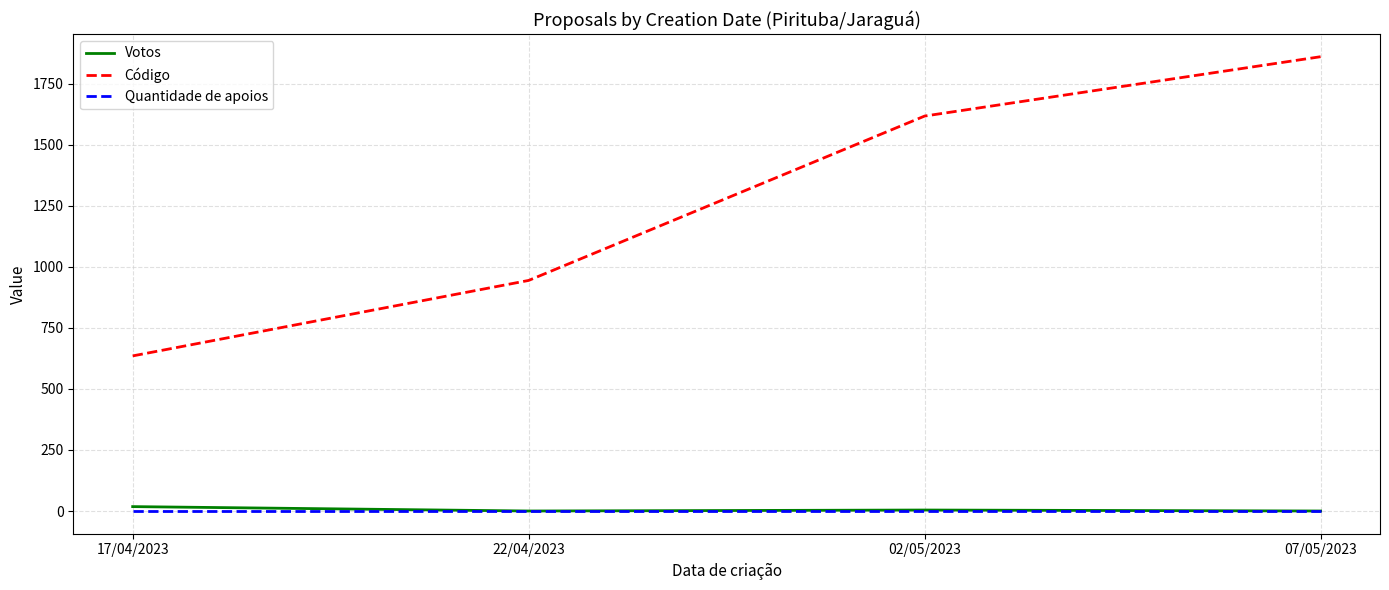

What is the approximate value of Código at 02/05/2023, to the nearest 10?

1620